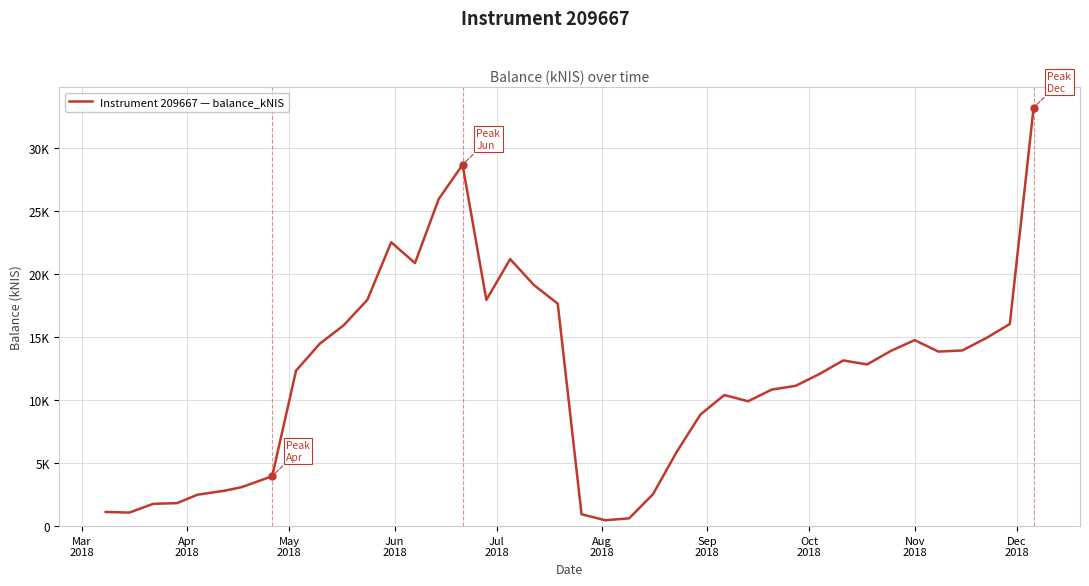

Is this an area chart (filled region under the line)?

No